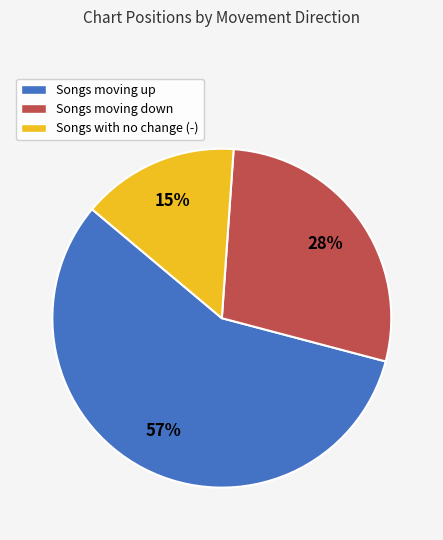

Between Songs with no change (-) and Songs moving down, which is larger?

Songs moving down